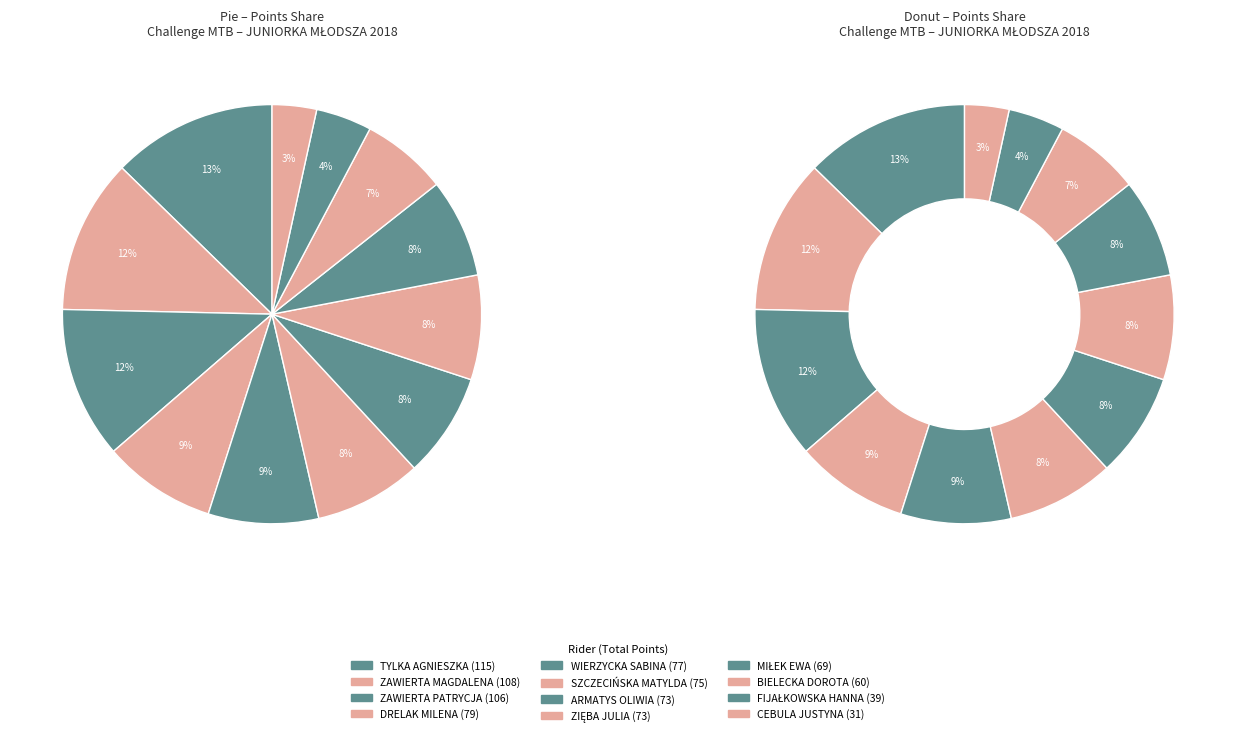

Count the number of slices in the pie.

12